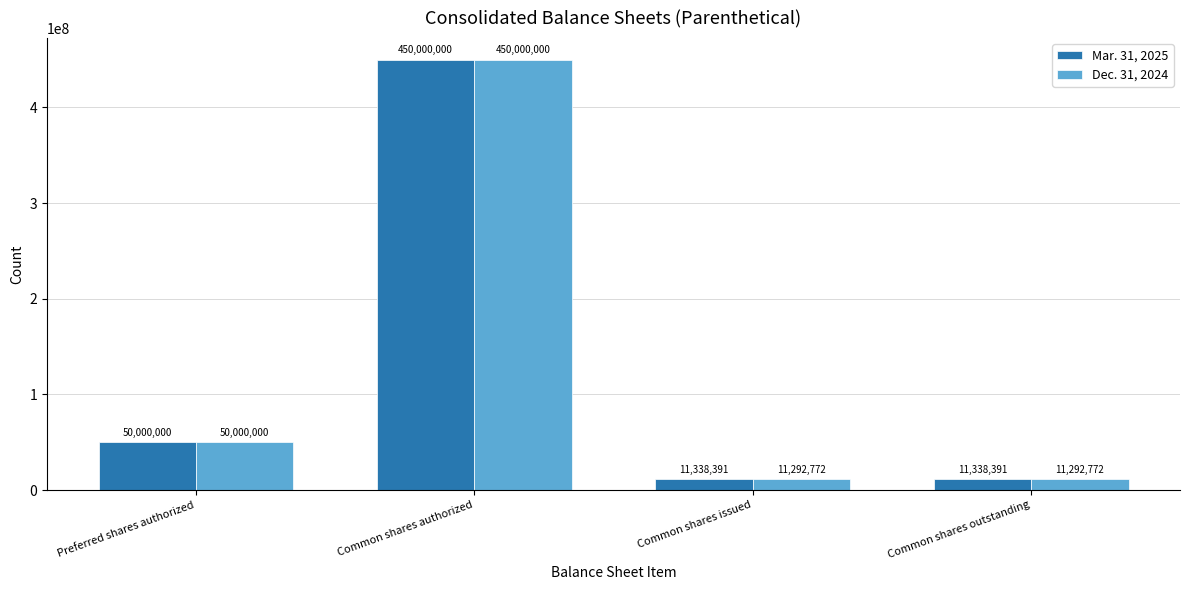

What is the minimum value for Mar. 31, 2025?

11338391